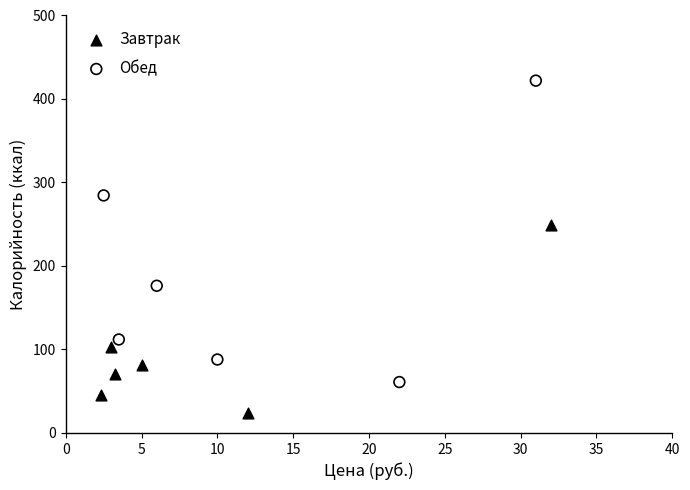

Which series contains the highest Y value?

Обед